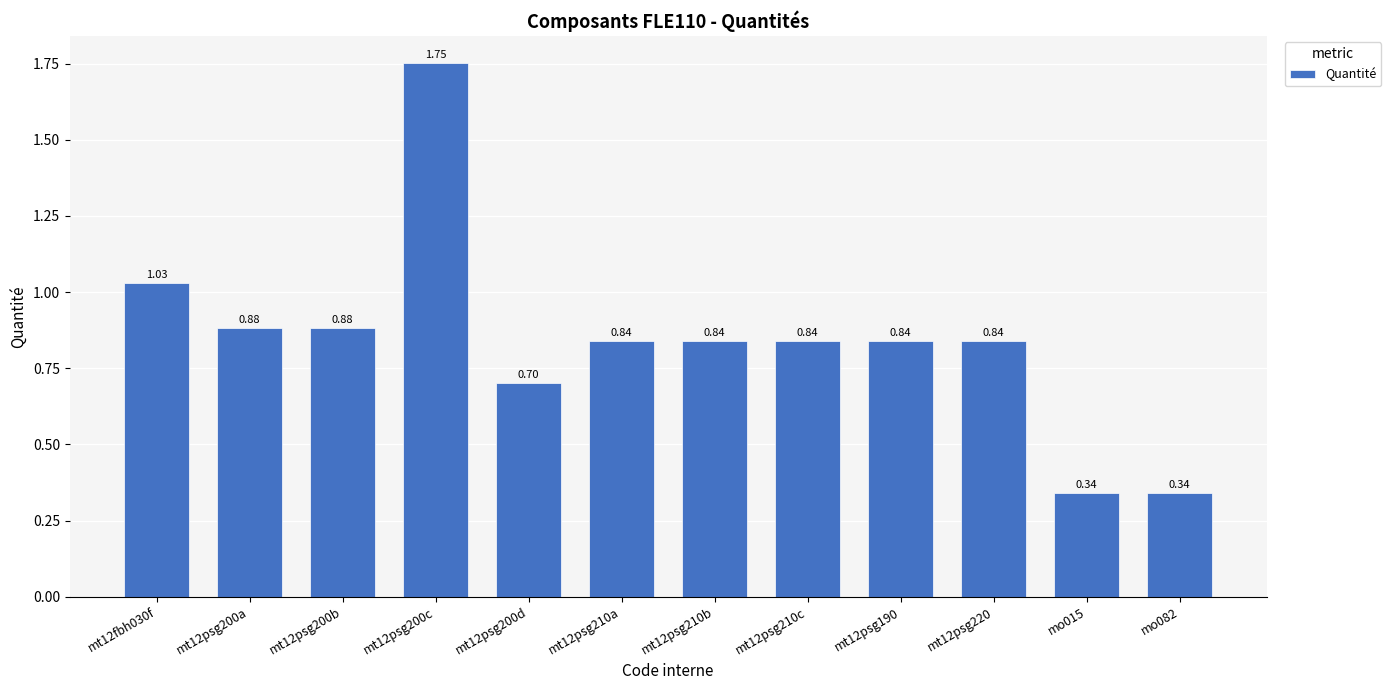

What is the difference between the second highest and minimum values?

0.7